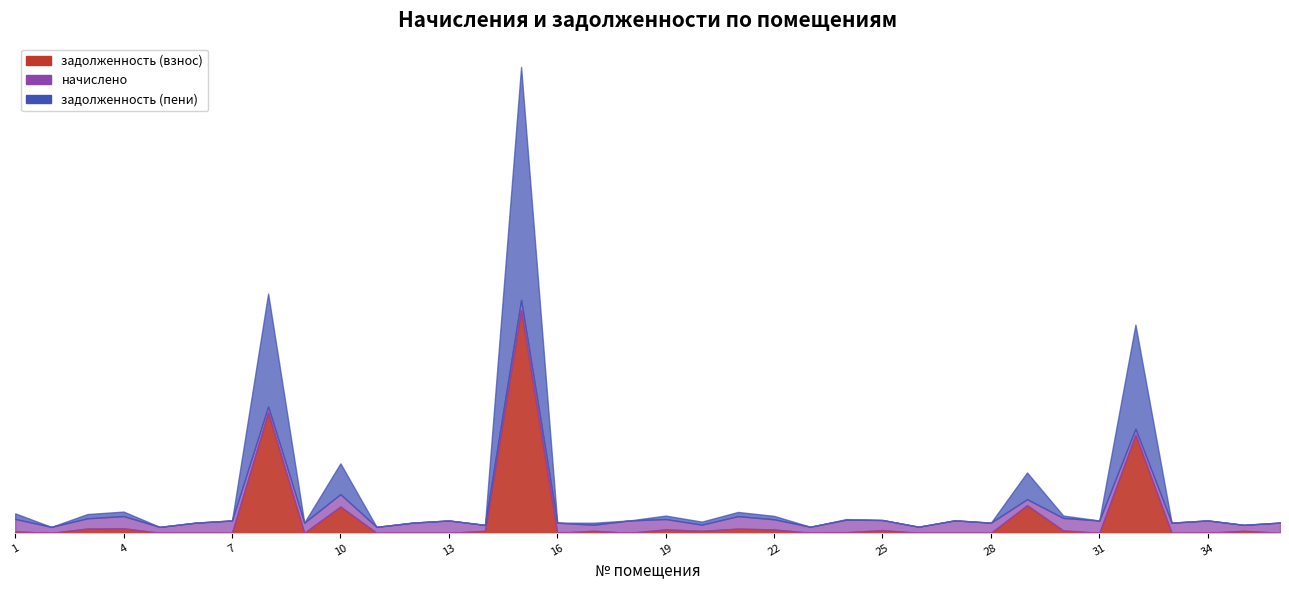

Which category has the lowest value in the задолженность (пени) series?

2